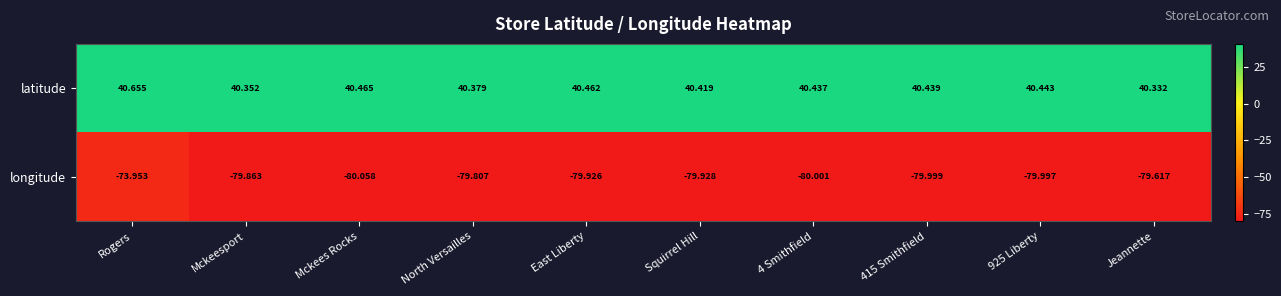

Which label corresponds to the largest value in the chart?

Rogers